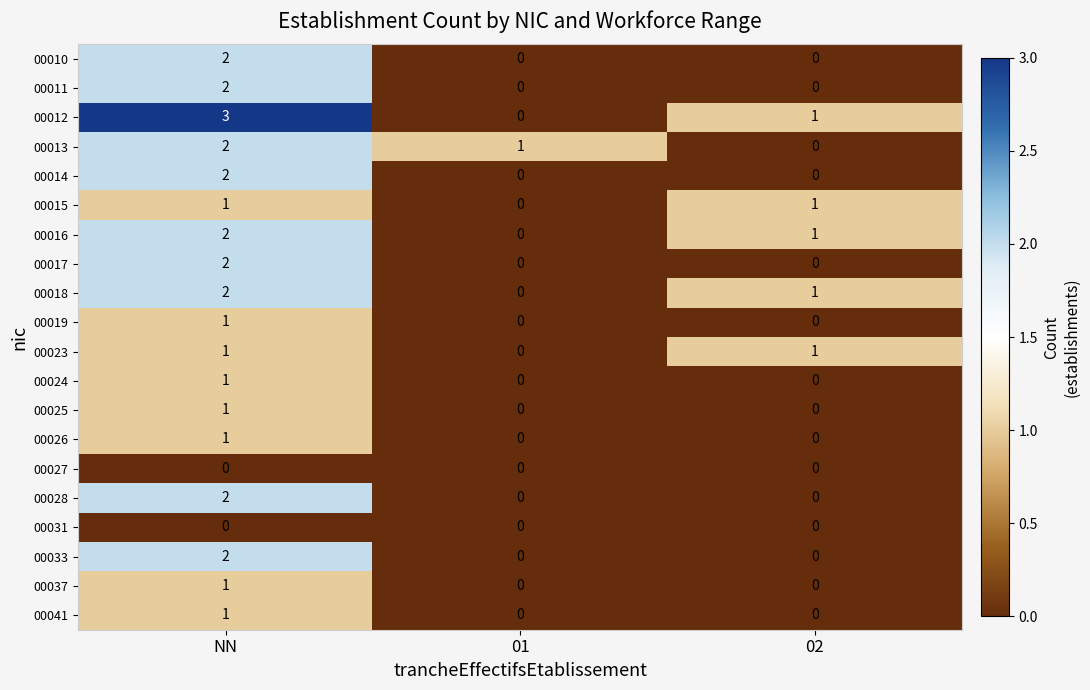

Which label corresponds to the largest value in the chart?

NN